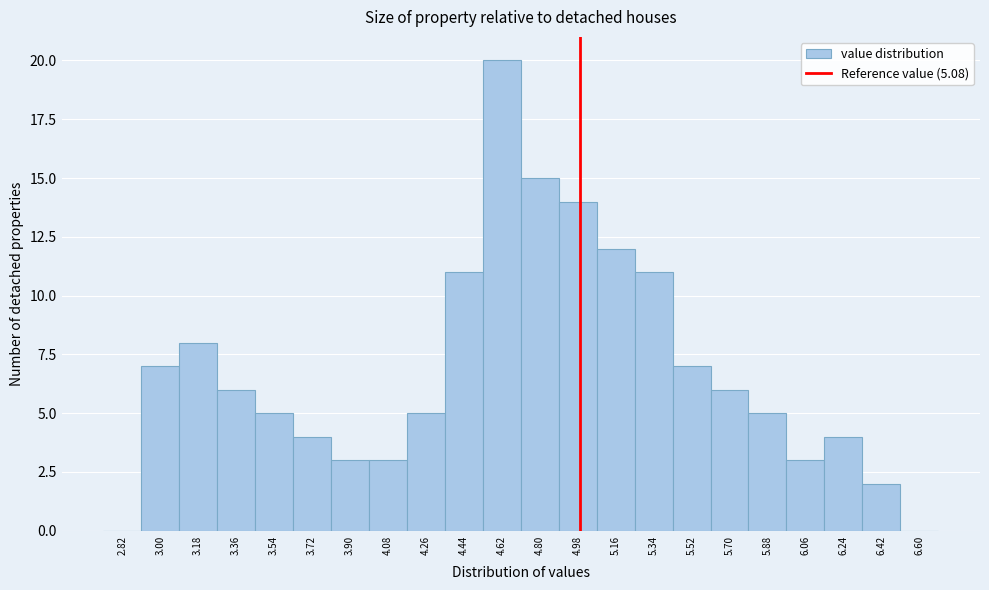

Reading right to left, extract all data points from this chart.

6.60=0	6.42=2	6.24=4	6.06=3	5.88=5	5.70=6	5.52=7	5.34=11	5.16=12	4.98=14	4.80=15	4.62=20	4.44=11	4.26=5	4.08=3	3.90=3	3.72=4	3.54=5	3.36=6	3.18=8	3.00=7	2.82=0